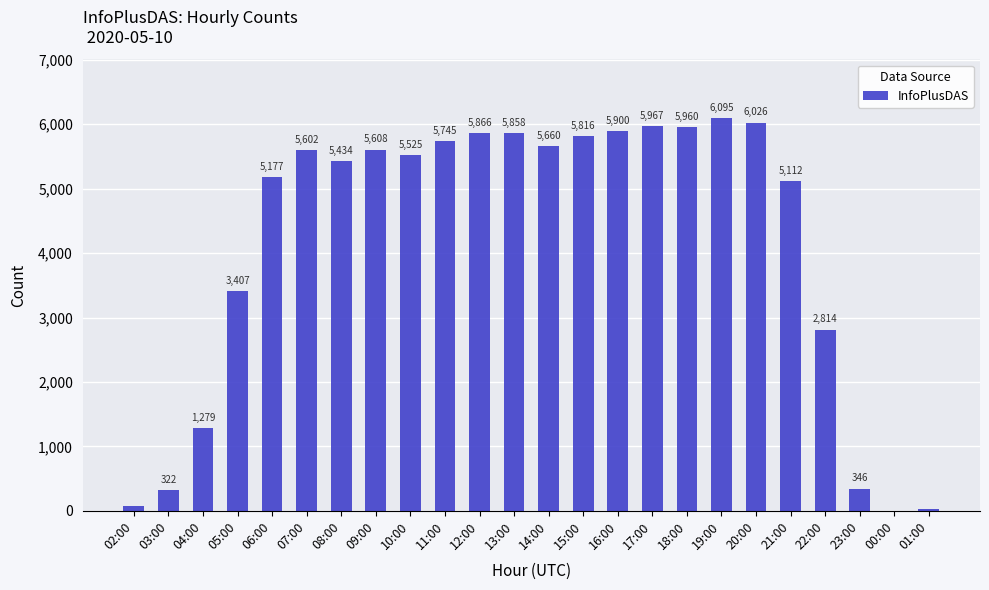

Which label corresponds to the largest value in the chart?

19:00